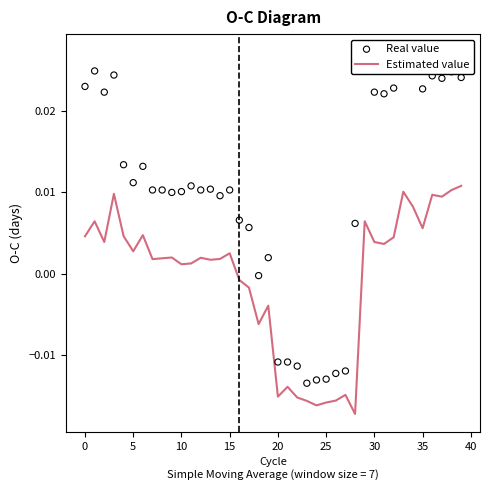

Which series contains the highest Y value?

Real value